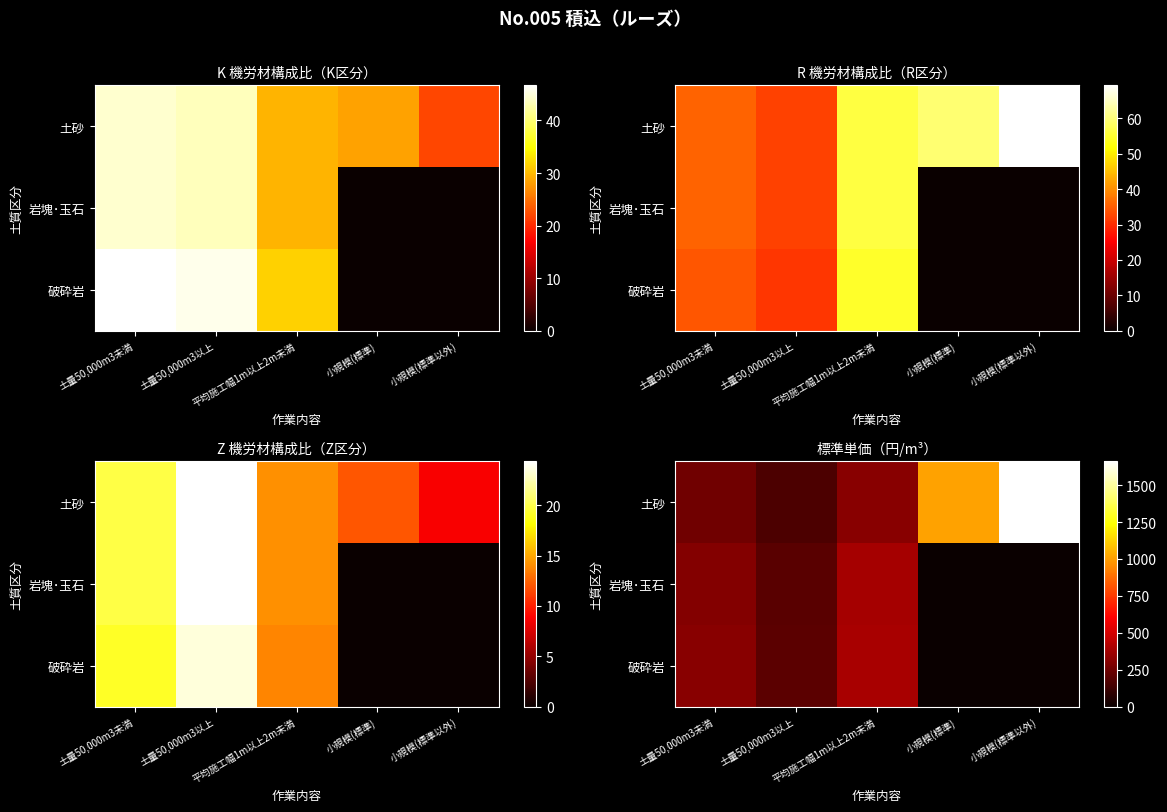

The 破砕岩 series shows -119.6 at 小規模(標準以外). True or false?

False